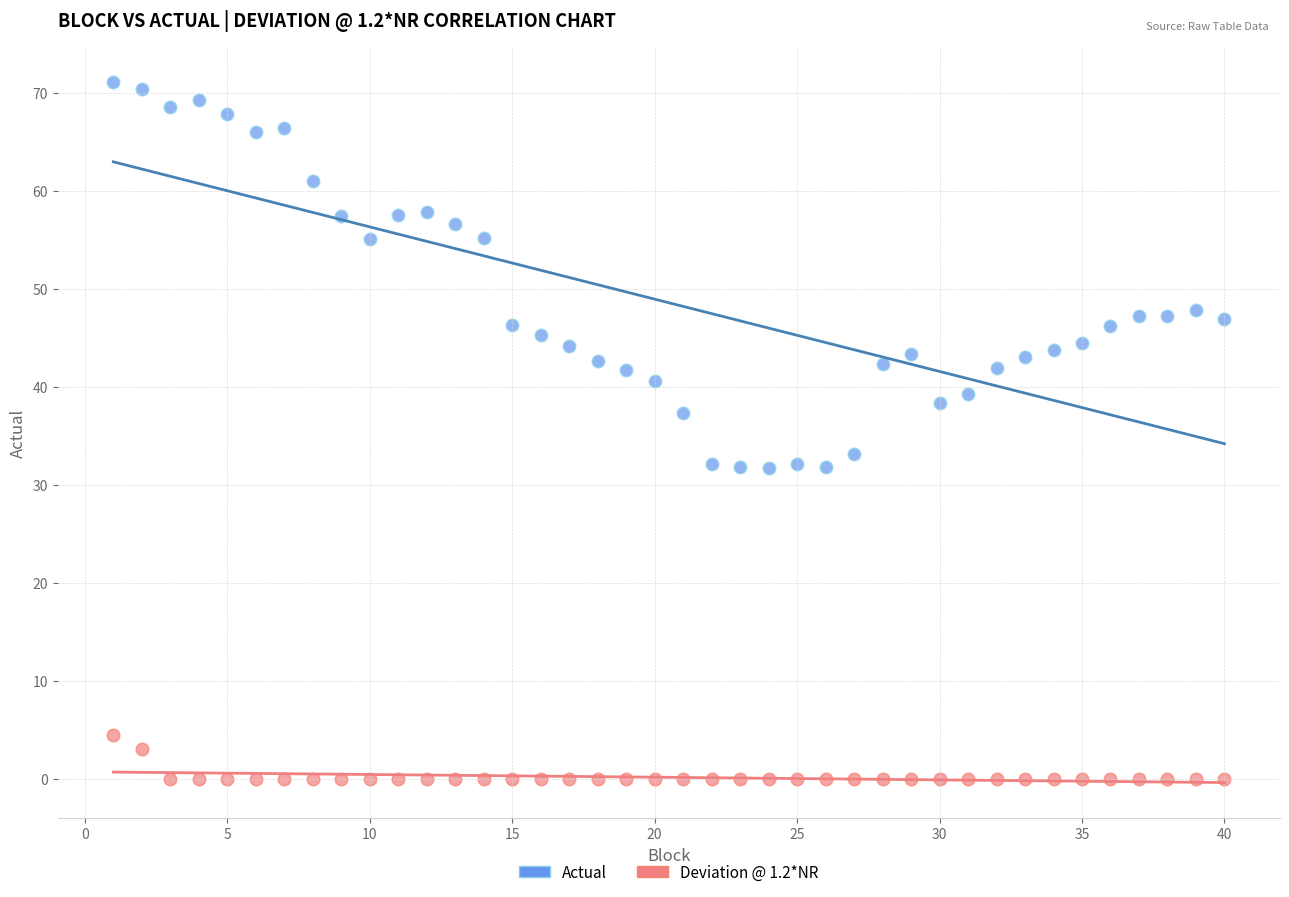

Across all data points, what is the range of Y values (max minus min)?

71.1